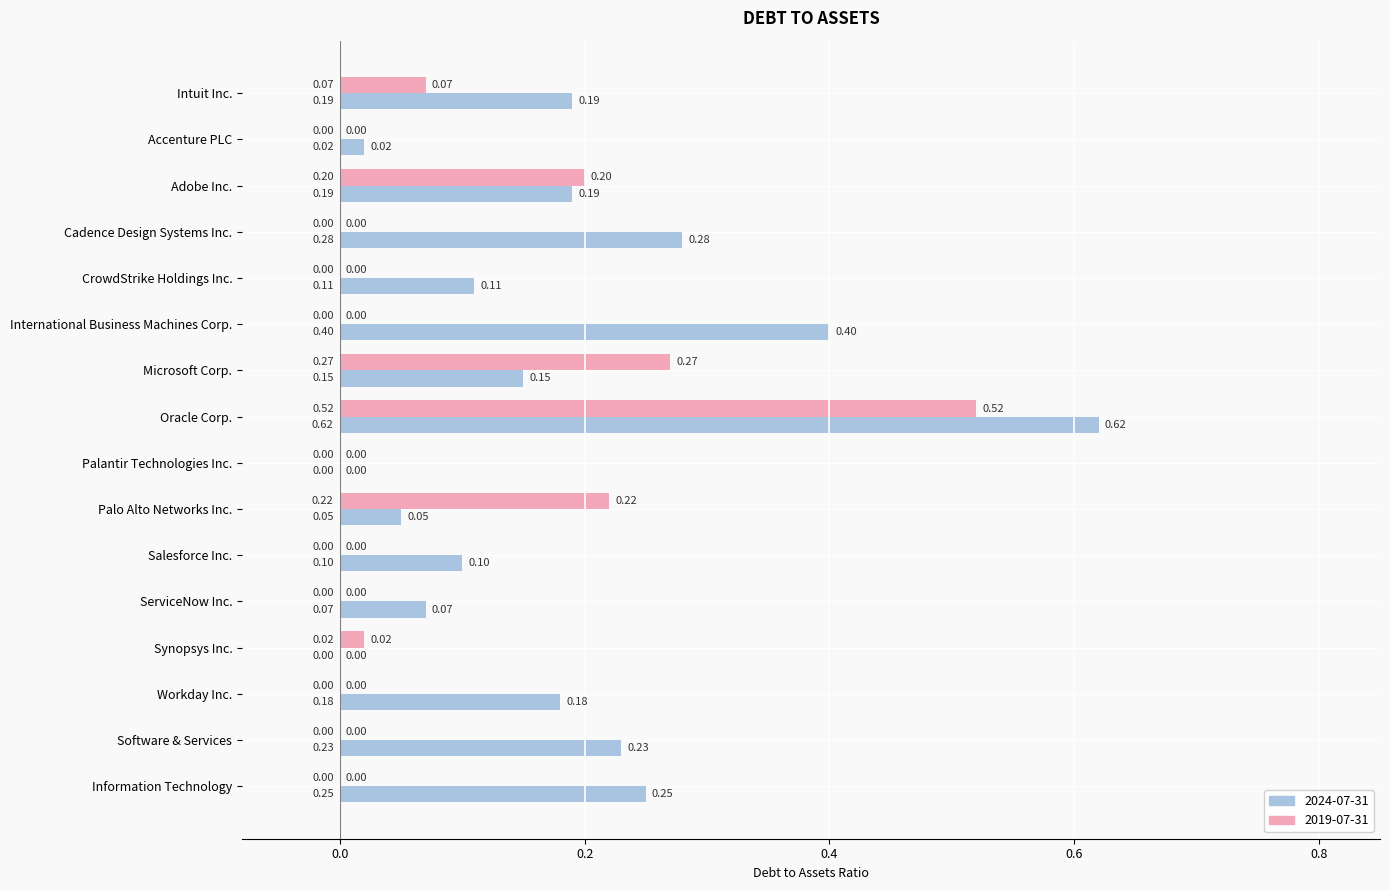

At which category is the sum across all series the highest?

Oracle Corp.